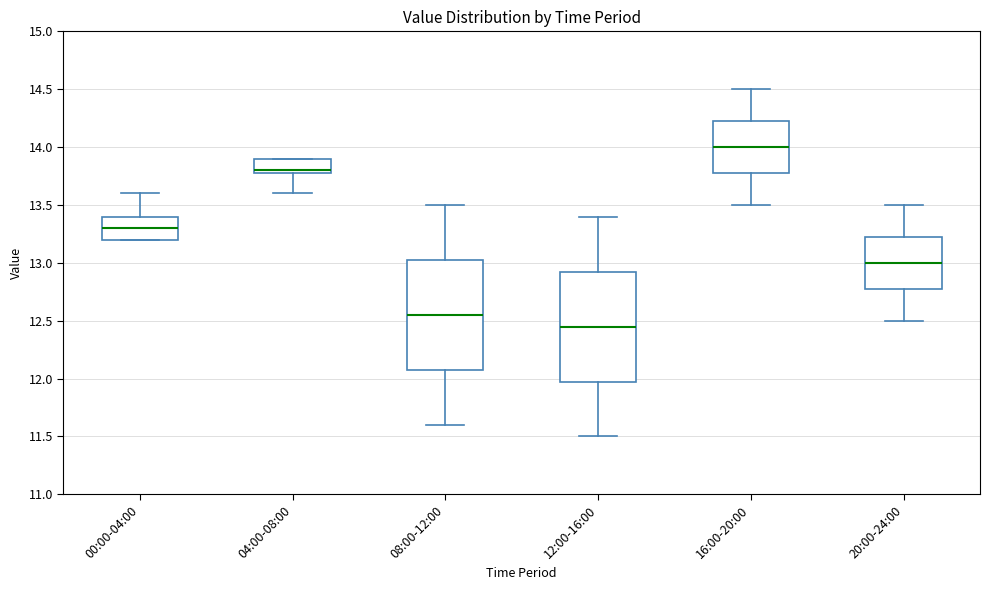

Reading left to right, read every box against the y-axis: the position of its median line, the range the box covers, and the ends of its whiskers. The values are not printed on the chart, so give them approximately, as read against the axis.

00:00-04:00: median 13.30, box 13.20 to 13.40, whiskers 13.20 to 13.60
04:00-08:00: median 13.80 (just above the box's lower edge), box 13.80 to 13.90, whiskers 13.60 to 13.90
08:00-12:00: median 12.55, box 12.10 to 13.05, whiskers 11.60 to 13.50
12:00-16:00: median 12.45, box 12.00 to 12.95, whiskers 11.50 to 13.40
16:00-20:00: median 14.00, box 13.80 to 14.25, whiskers 13.50 to 14.50
20:00-24:00: median 13.00, box 12.80 to 13.25, whiskers 12.50 to 13.50